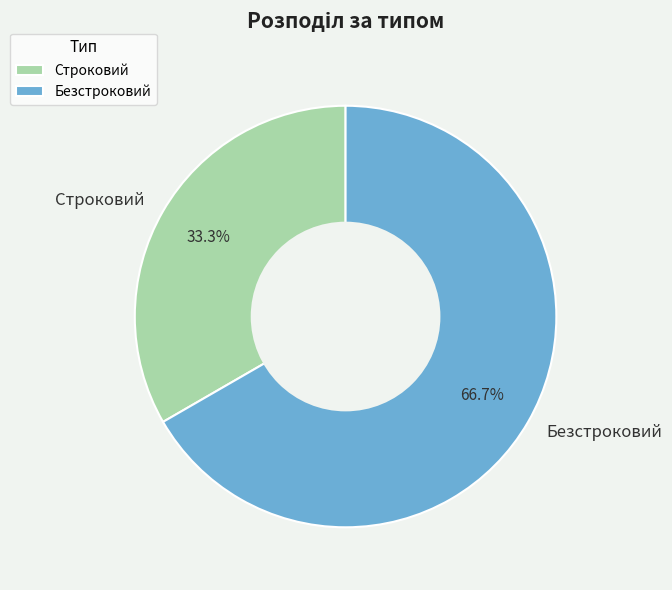

Is it true that Строковий is 25% of the pie?

False